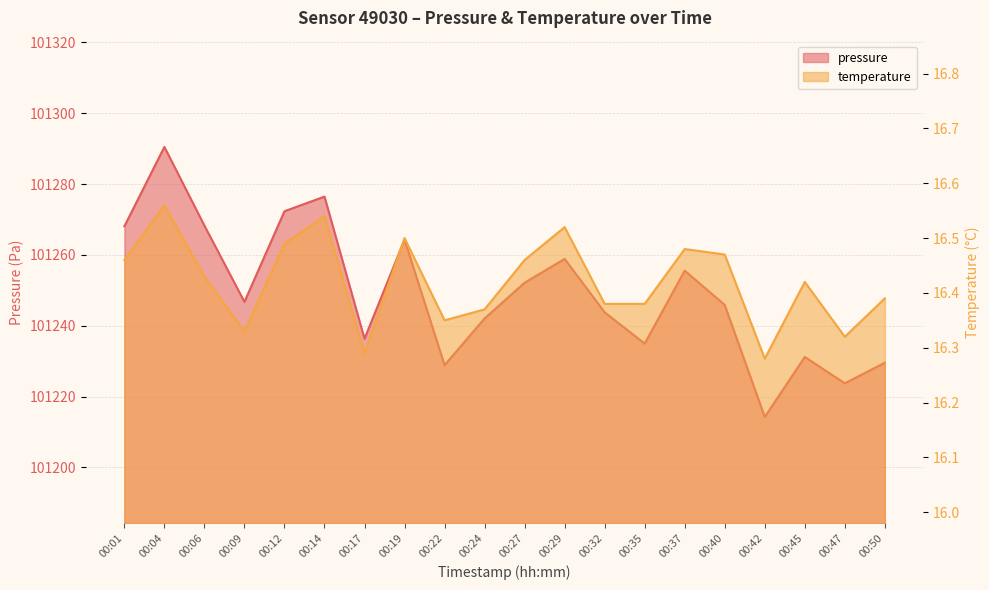

What is the difference between the second highest and second lowest values in the pressure series?

52.7